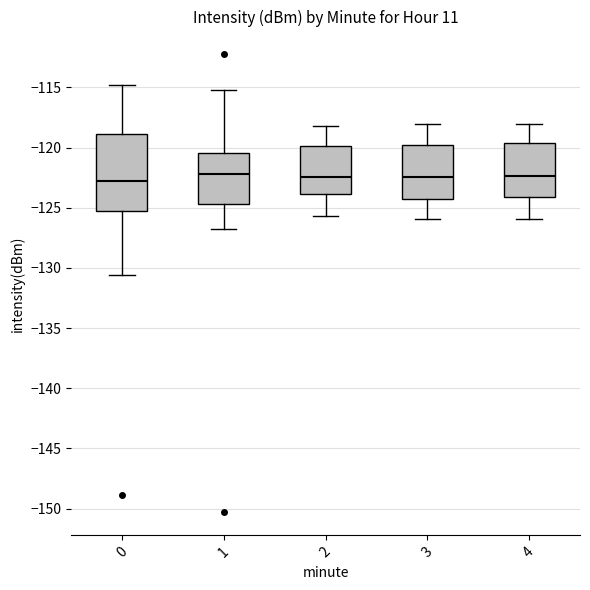

Where is the lower edge of the box at x = 1 on the y-axis? The values are not printed on the chart, so give them approximately, as read against the axis.

-124.5